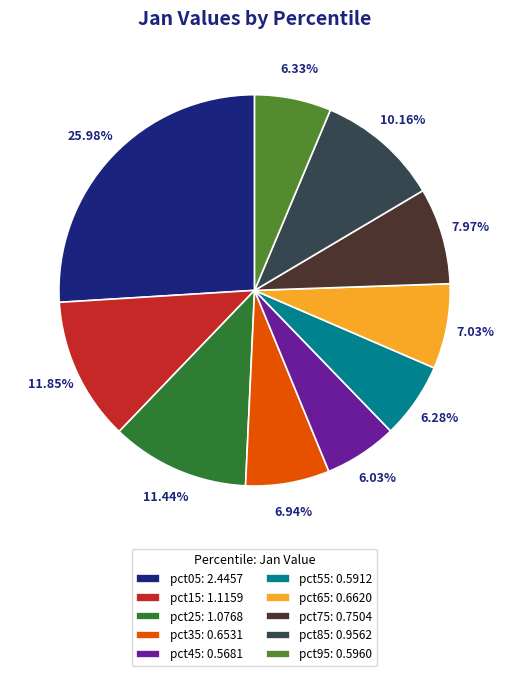

How many slices are in this pie chart?

10